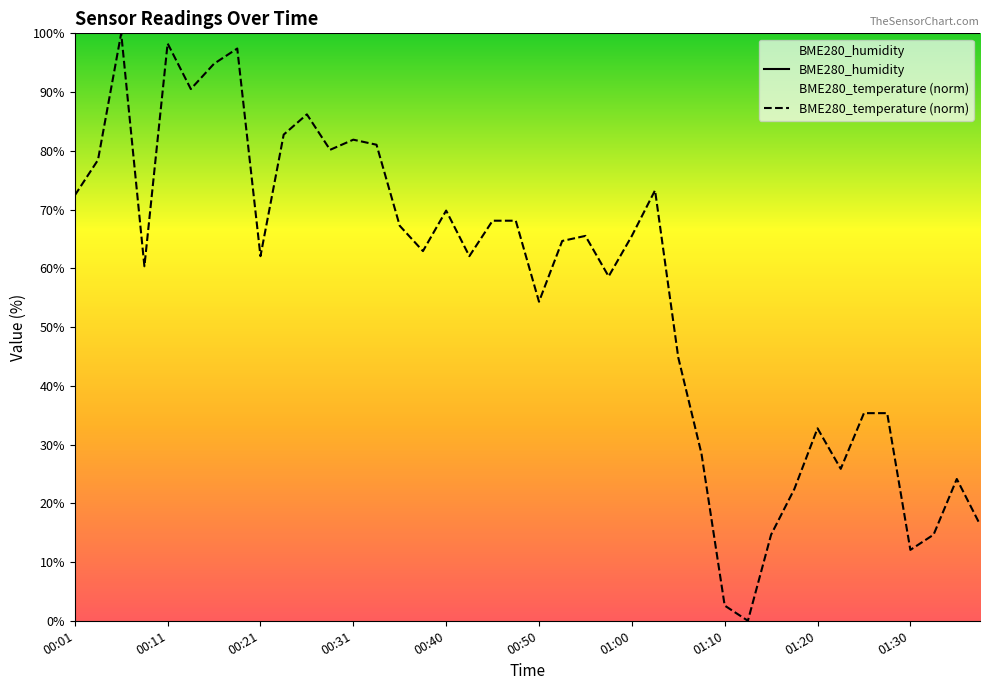

Which category has the highest value across all series?

00:01